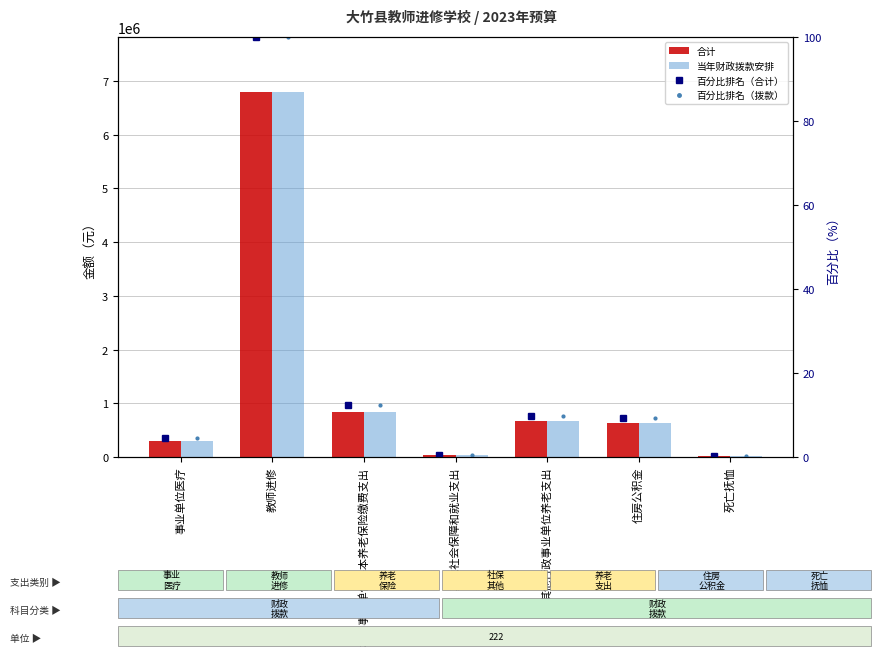

Which series changed the most between 事业单位医疗 and 其他行政事业单位养老支出?

合计